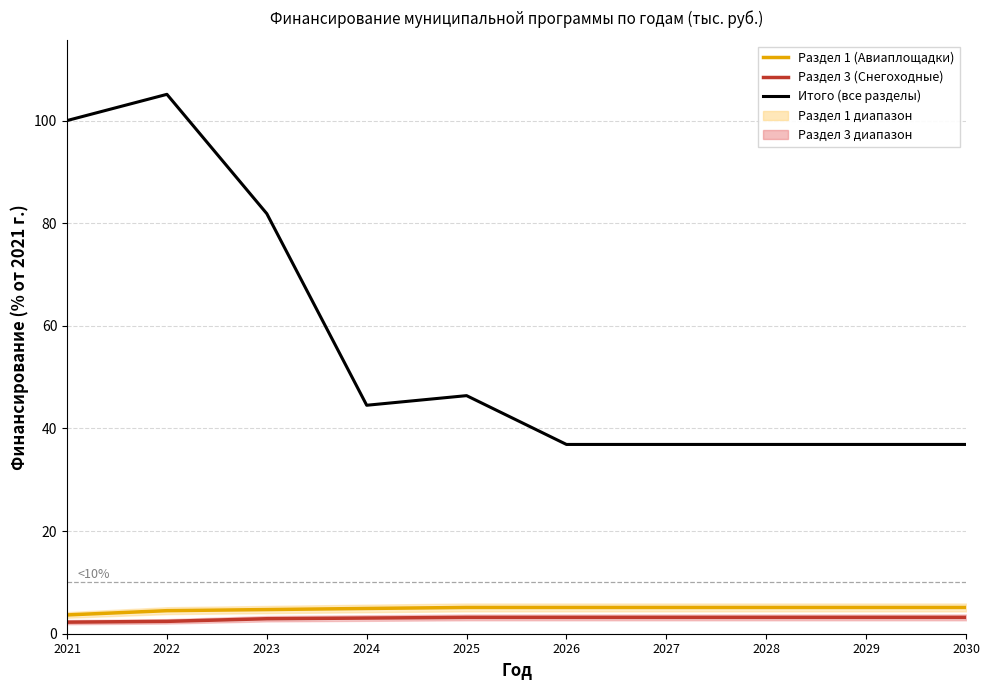

How many interior local peaks does the Итого (все разделы) series have?

2